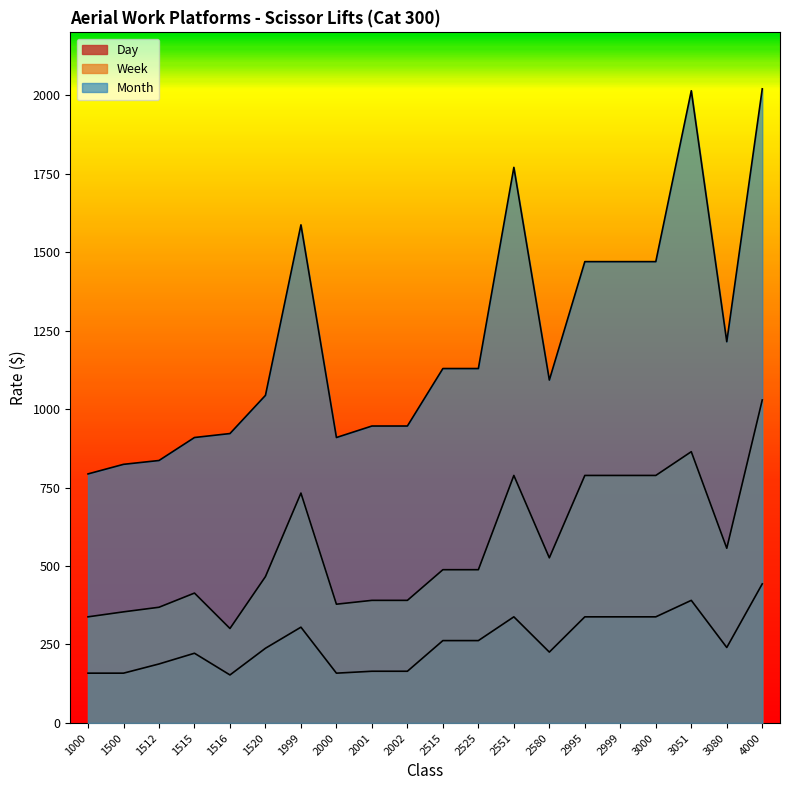

Reading right to left, what are all the values shown in this chart?

Day: 4000=443.1	3080=240.5	3051=390.6	3000=338.1	2999=338.1	2995=338.1	2580=225.8	2551=338.1	2525=262.4	2515=262.4	2002=164.8	2001=164.8	2000=158.7	1999=305.2	1520=238.0	1516=153.0	1515=222.2	1512=188.0	1500=158.7	1000=158.7
Week: 4000=1029.0	3080=556.6	3051=864.2	3000=788.5	2999=788.5	2995=788.5	2580=526.1	2551=788.5	2525=488.2	2515=488.2	2002=390.6	2001=390.6	2000=378.4	1999=732.4	1520=466.3	1516=301.0	1515=413.8	1512=368.6	1500=354.0	1000=338.1
Month: 4000=2020.1	3080=1214.5	3051=2014.0	3000=1469.6	2999=1469.6	2995=1469.6	2580=1092.5	2551=1769.9	2525=1129.1	2515=1129.1	2002=946.0	2001=946.0	2000=909.4	1999=1586.8	1520=1043.6	1516=922.0	1515=909.4	1512=836.1	1500=823.9	1000=793.4